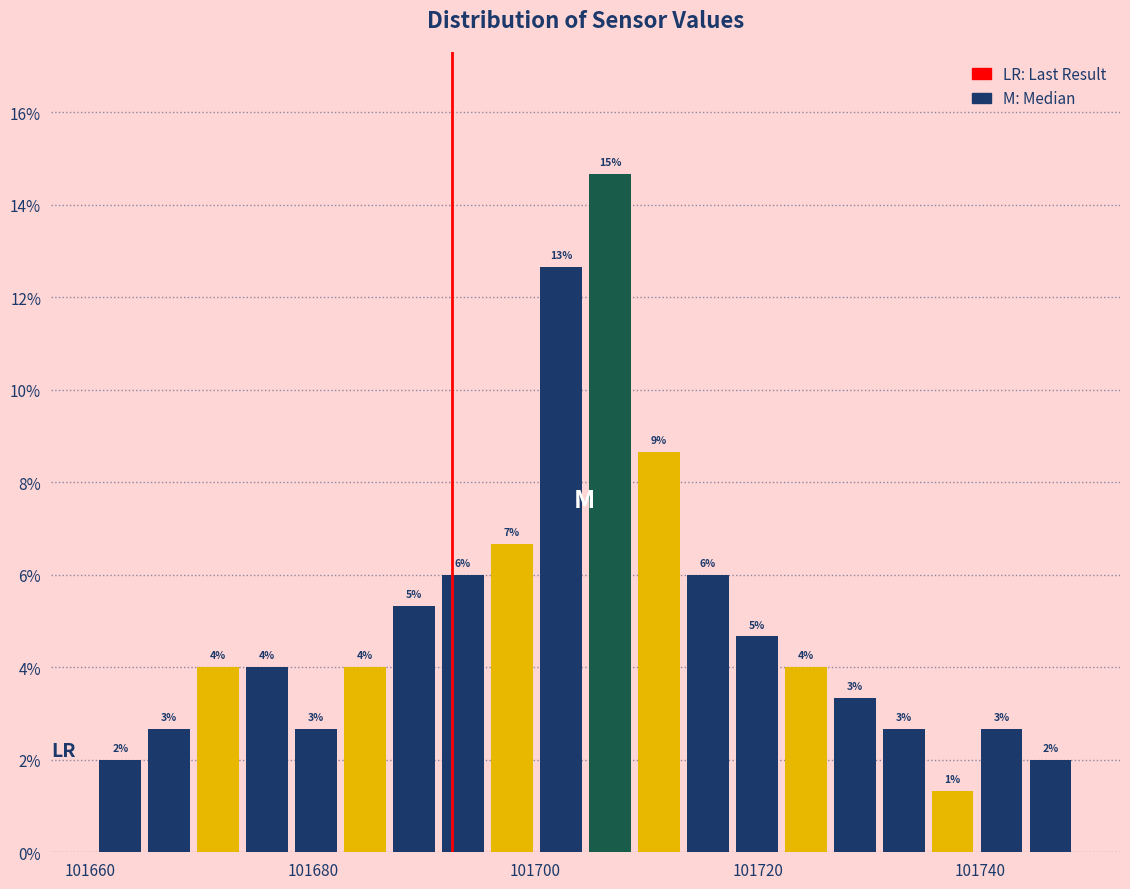

Around what value on the x-axis is the tallest bar? Give the approximate position of its centre, as read against the axis.

101706